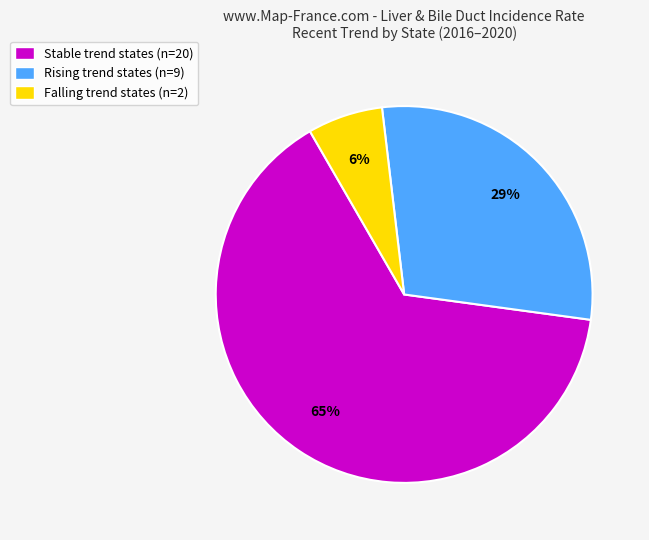

How many segments does this pie chart have?

3